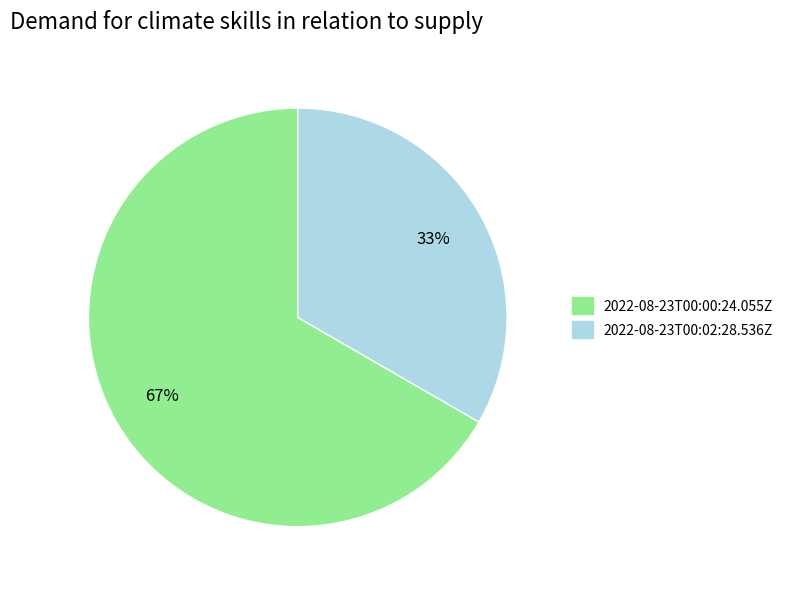

To the nearest percent, what is the average slice percentage?

50%